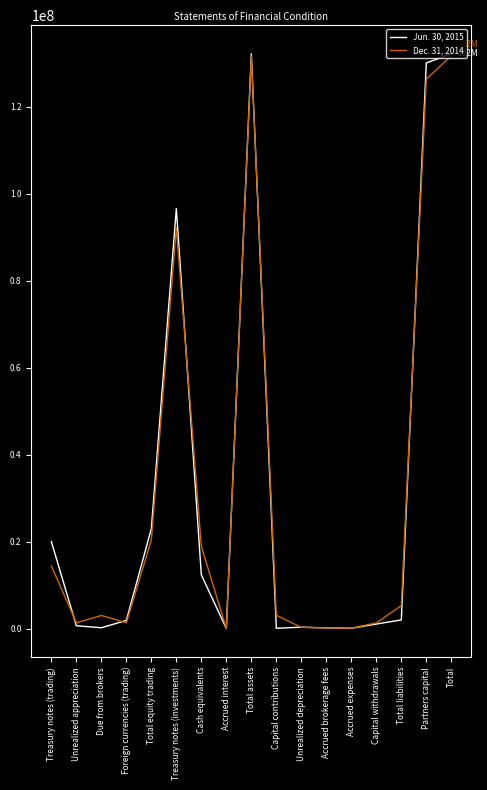

At how many categories does at least one series exceed 78057428?

4